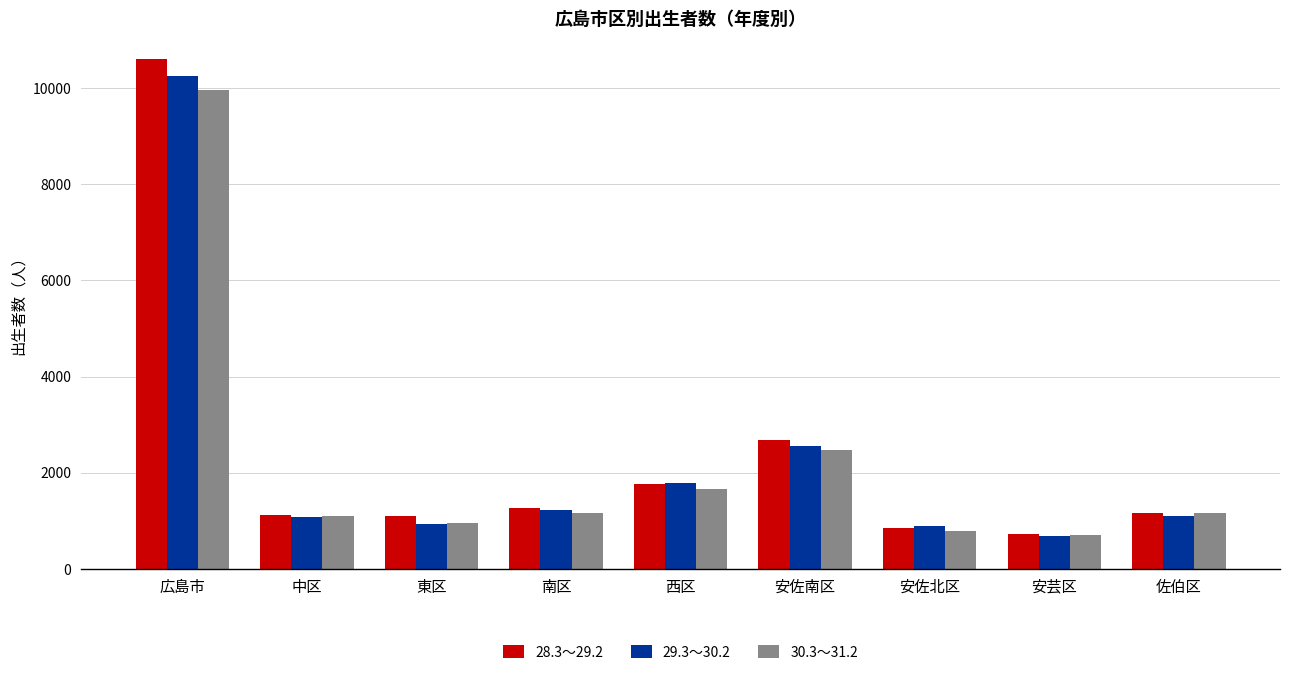

What is the label of the 7th bar from the right?

東区